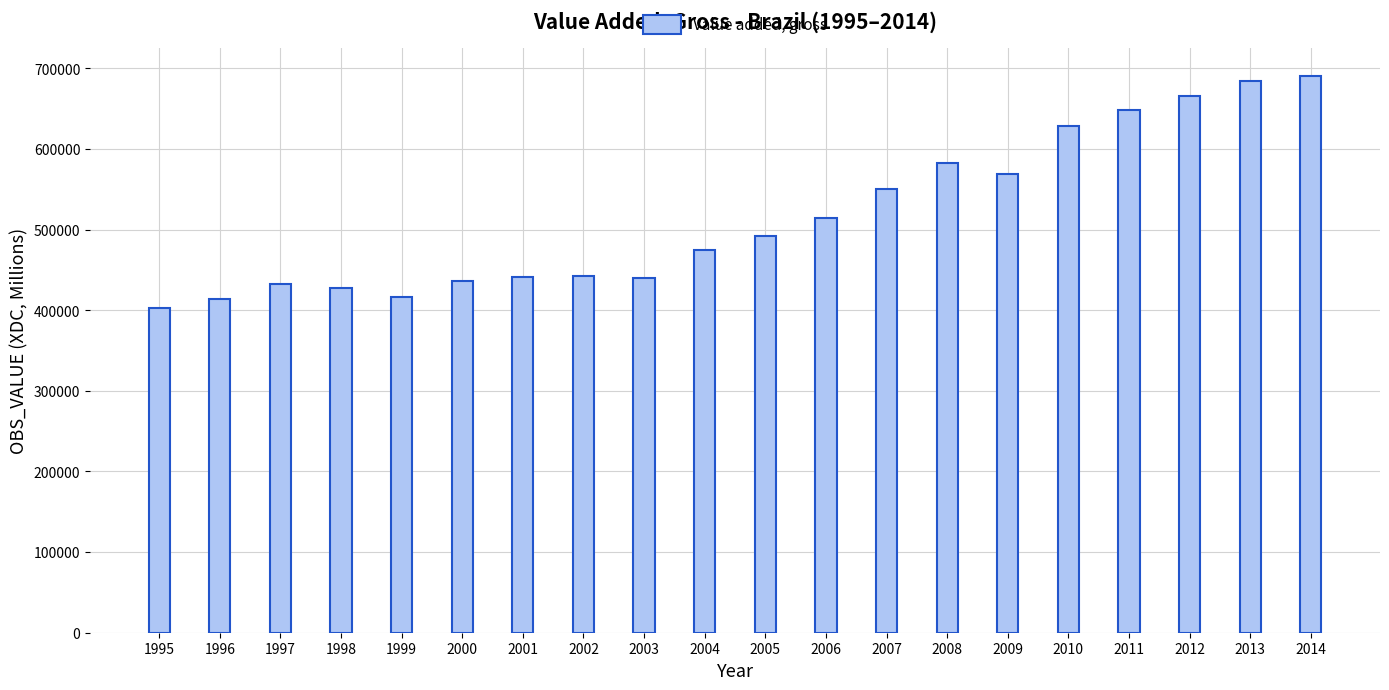

Count the number of data series in this chart.

1